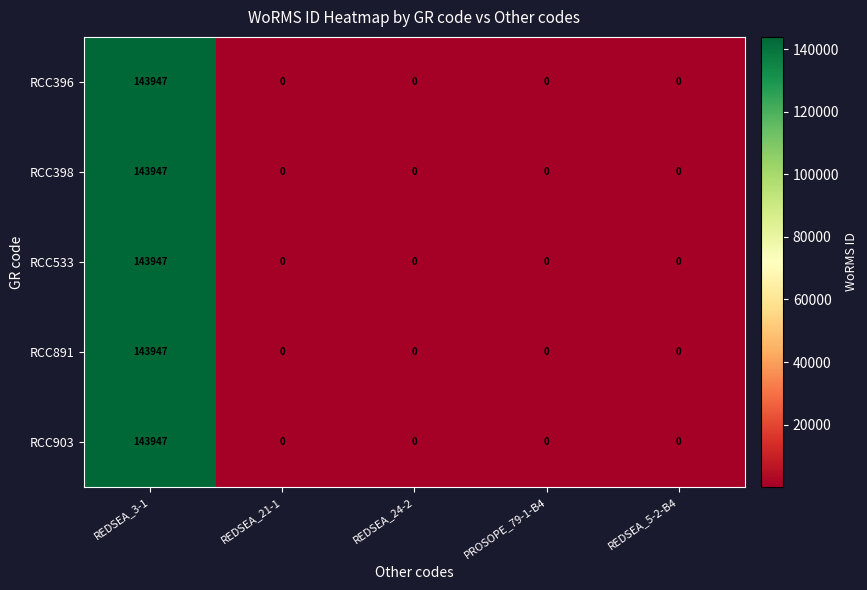

At which category is the sum across all series the highest?

REDSEA_3-1